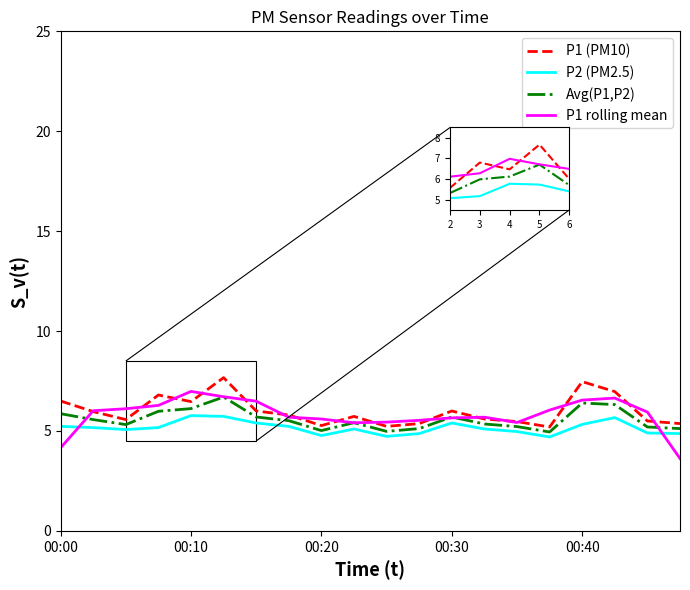

What is the sum of all P2 values?

103.2